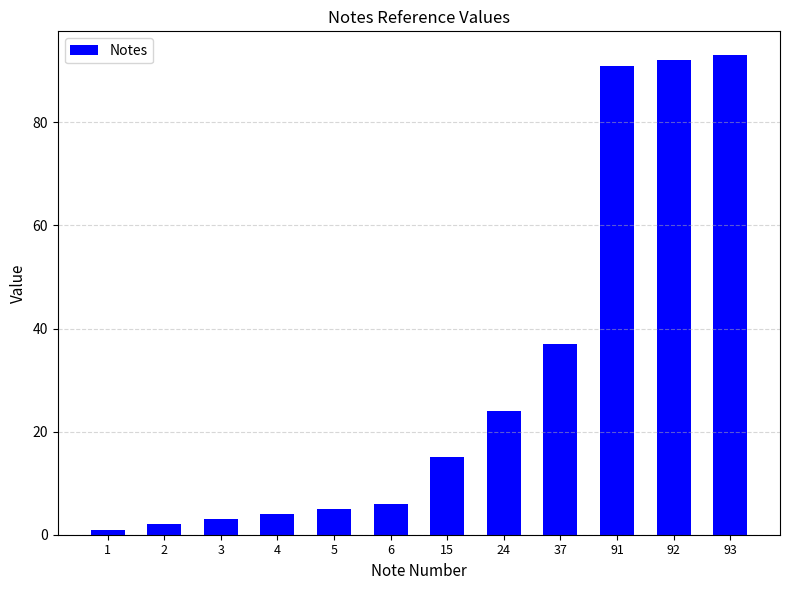

Count the number of categories in the chart.

12